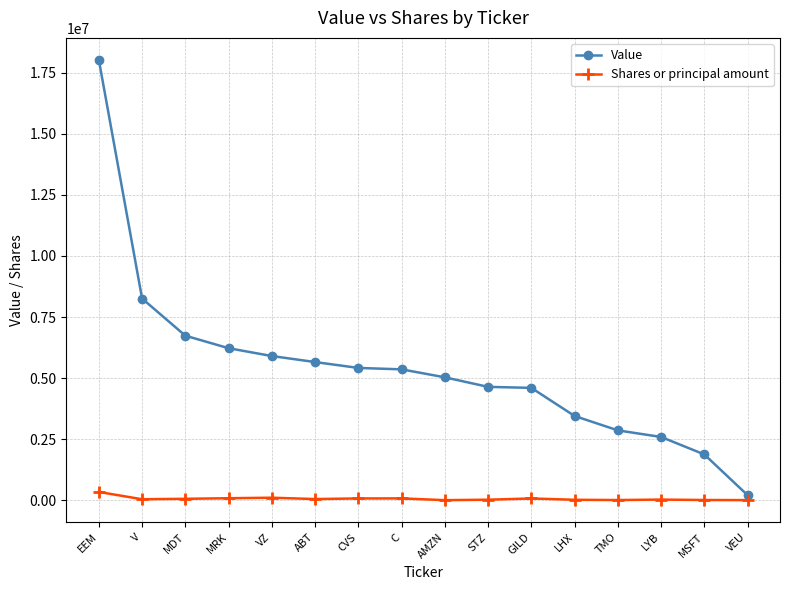

Rank the series by their maximum value, from lowest to highest.

Shares or principal amount, Value